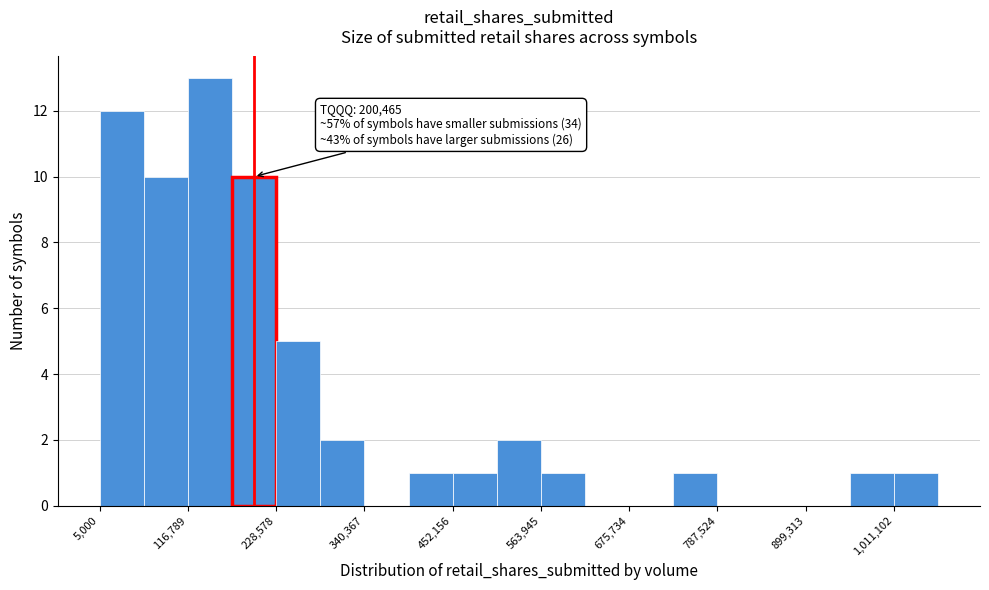

Read against the x-axis, roughly where is the centre of the tallest bar?

140000